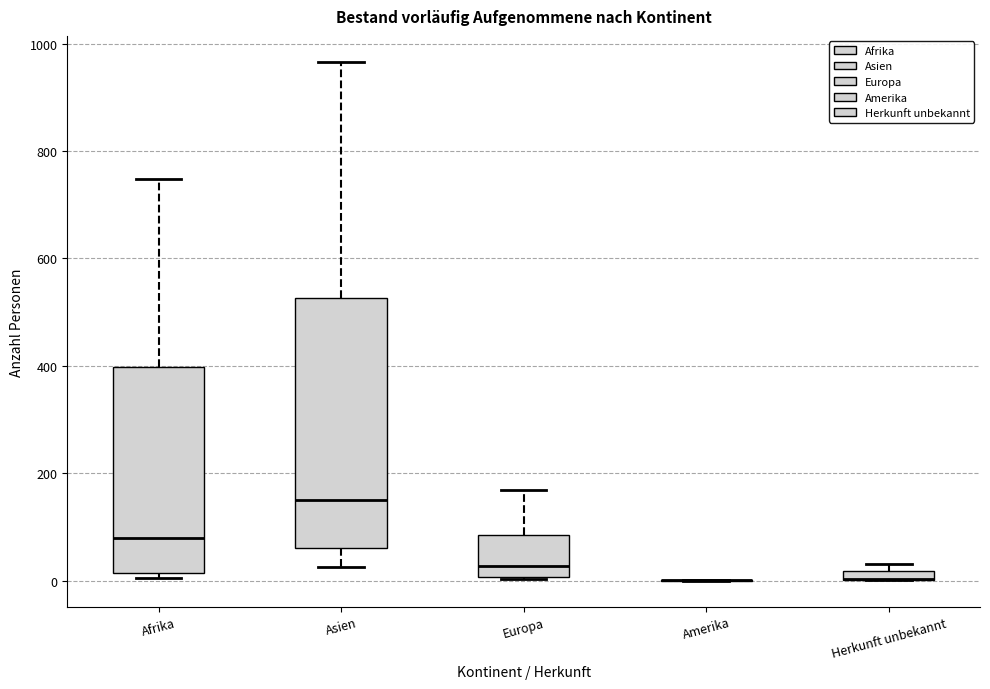

Where is the upper edge of the box for Herkunft unbekannt on the y-axis? The values are not printed on the chart, so give them approximately, as read against the axis.

20